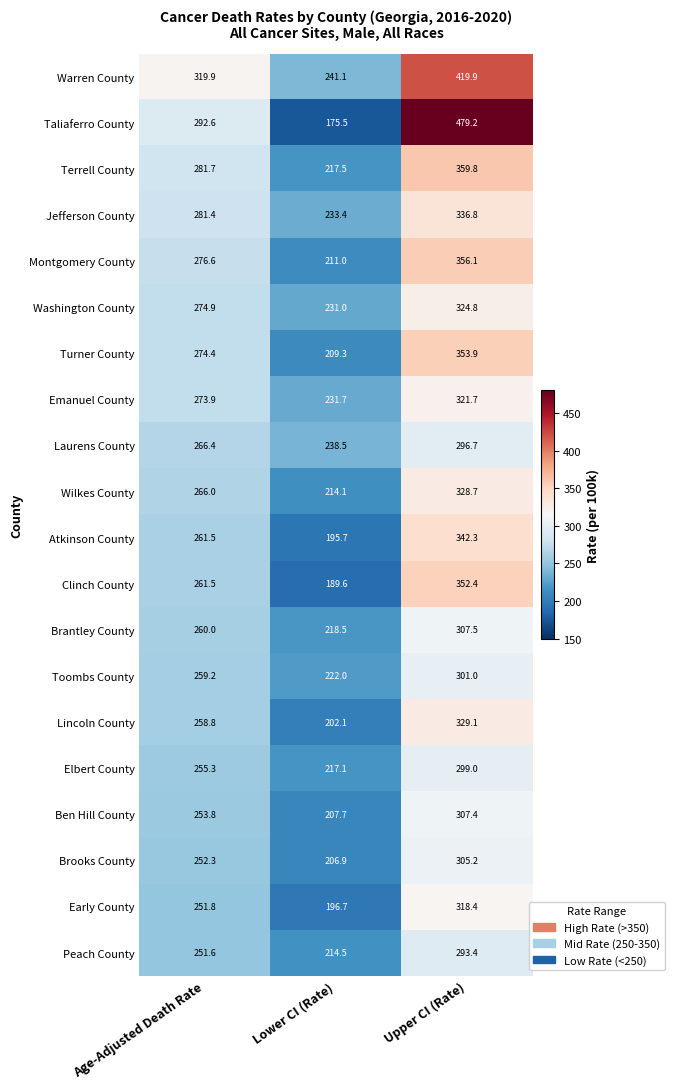

The Laurens County series shows 238.5 at Lower CI (Rate). True or false?

True